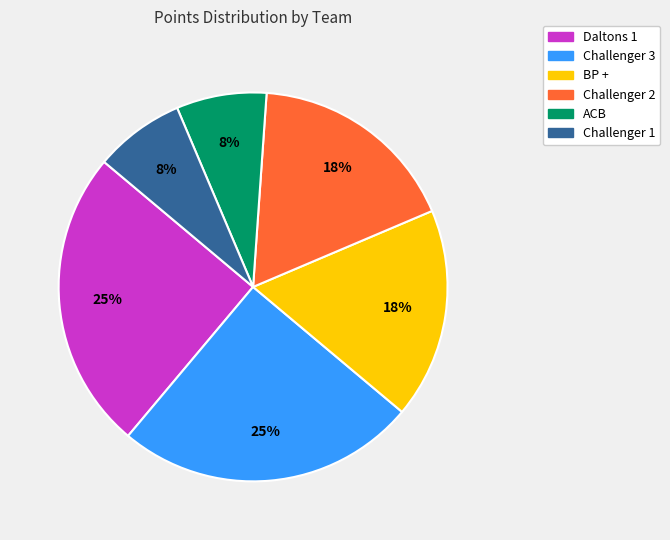

Is there a majority slice in this chart?

No